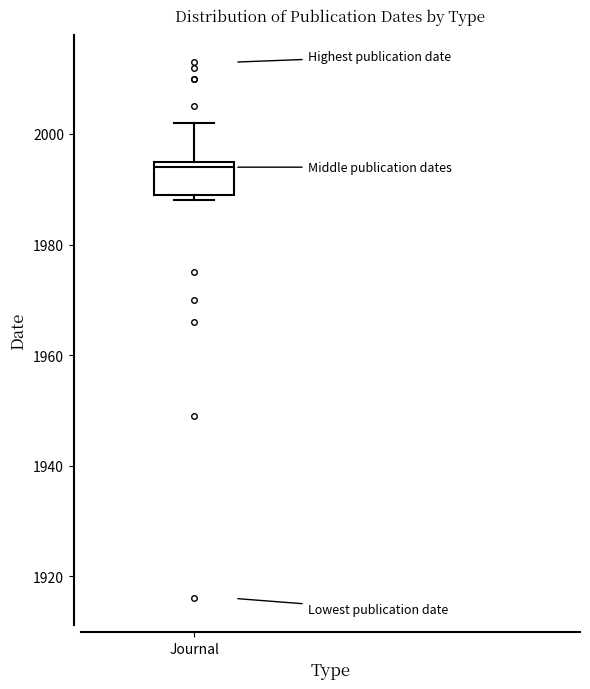

Read this box plot against the y-axis: the position of the median line, the range covered by the box, and the ends of both whiskers. The values are not printed on the chart, so give them approximately, as read against the axis.

median 1994, box 1990 to 1996, whiskers 1988 to 2002